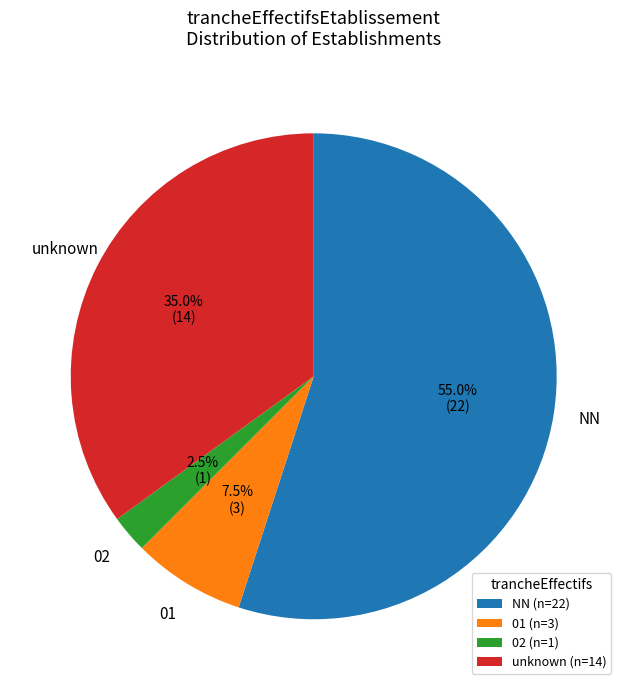

What is the smallest slice in the pie chart?

02